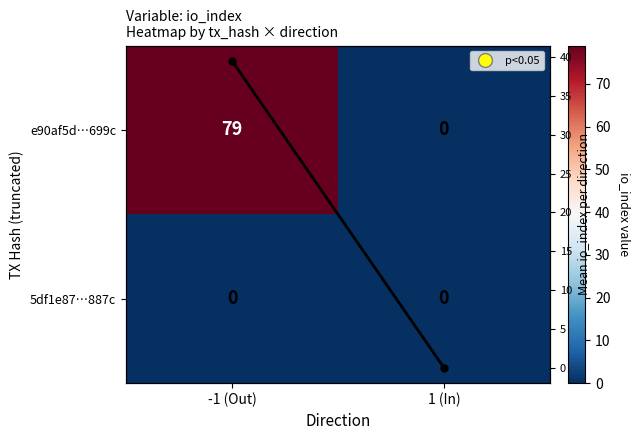

Between -1 (Out) and 1 (In), which series saw the biggest shift?

e90af5d…699c